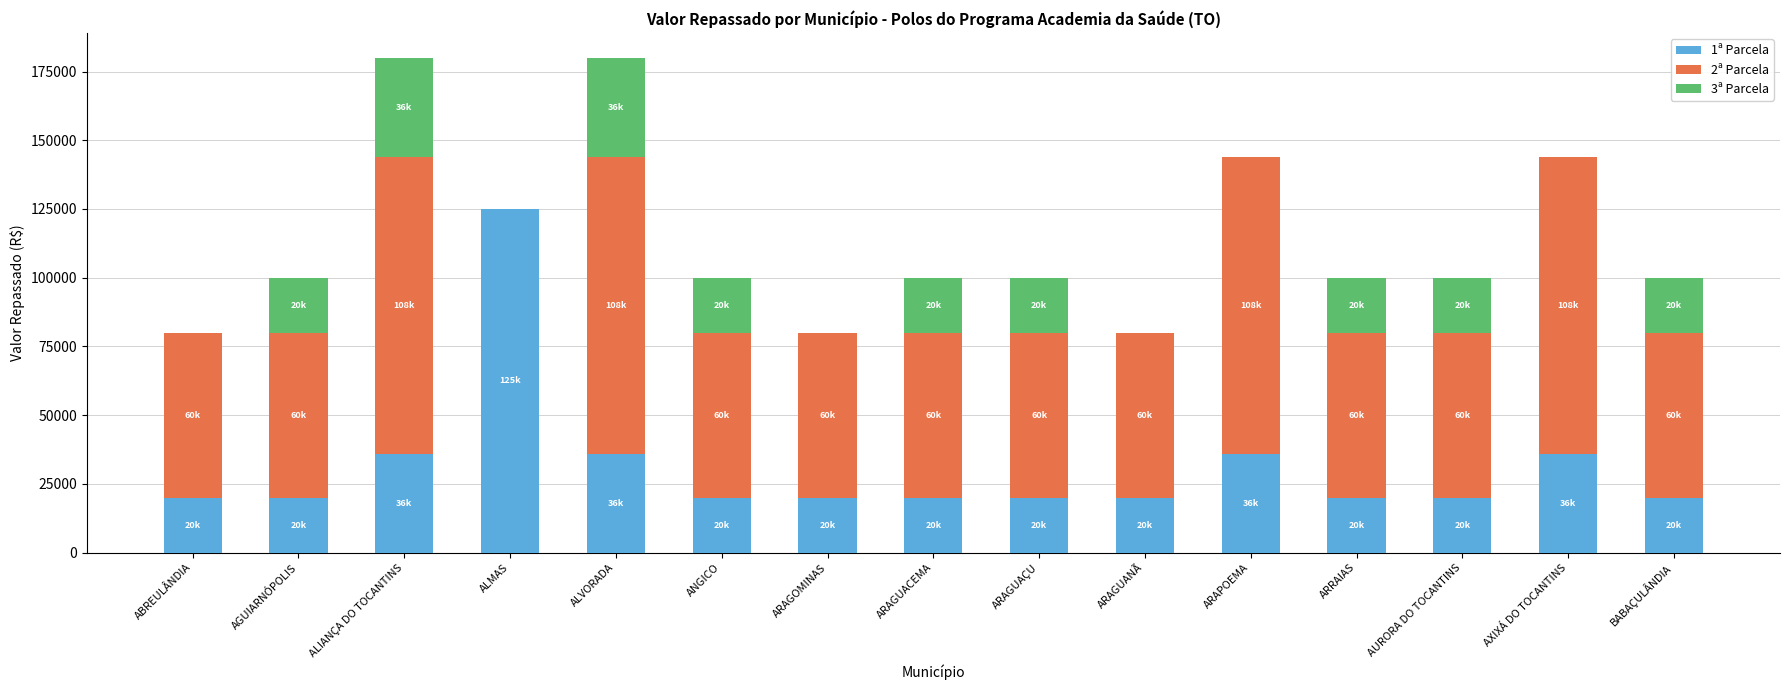

Which category has the highest value in the 1ª Parcela series?

ALMAS